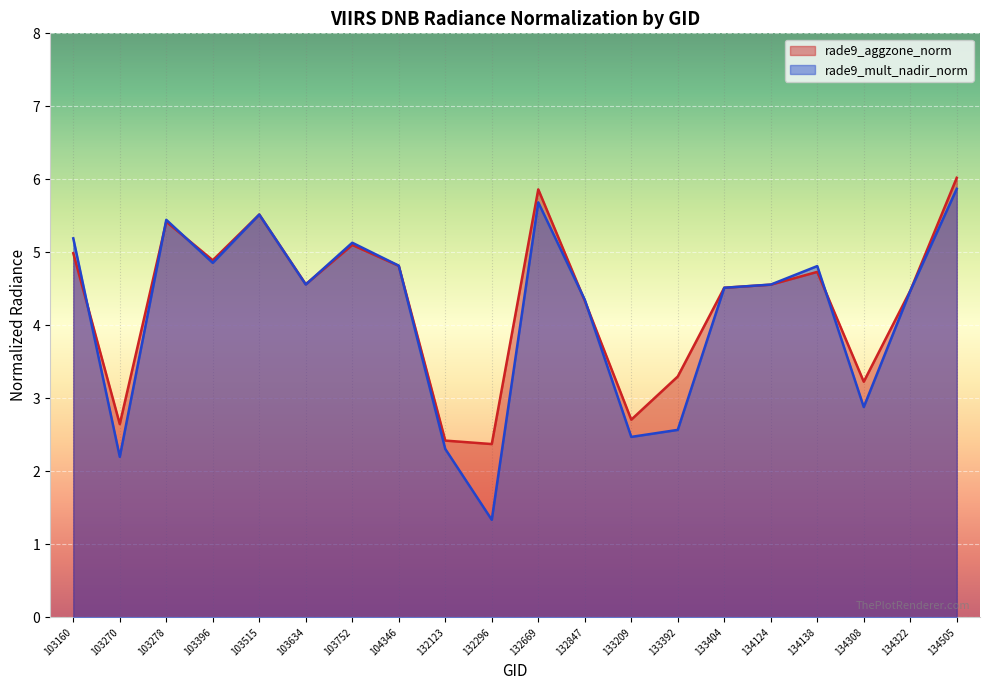

Where is the first local minimum for rade9_aggzone_norm?

103270